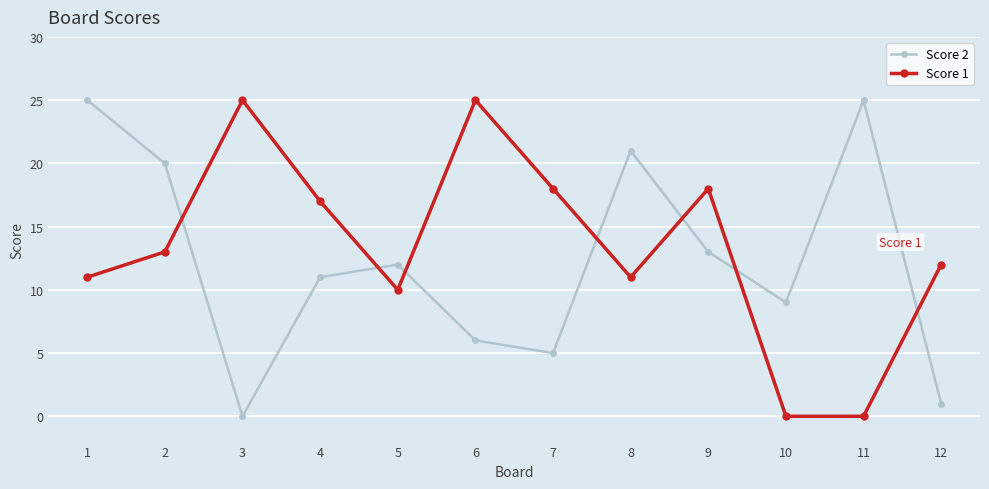

At which category does Score 1 reach its first local peak?

3